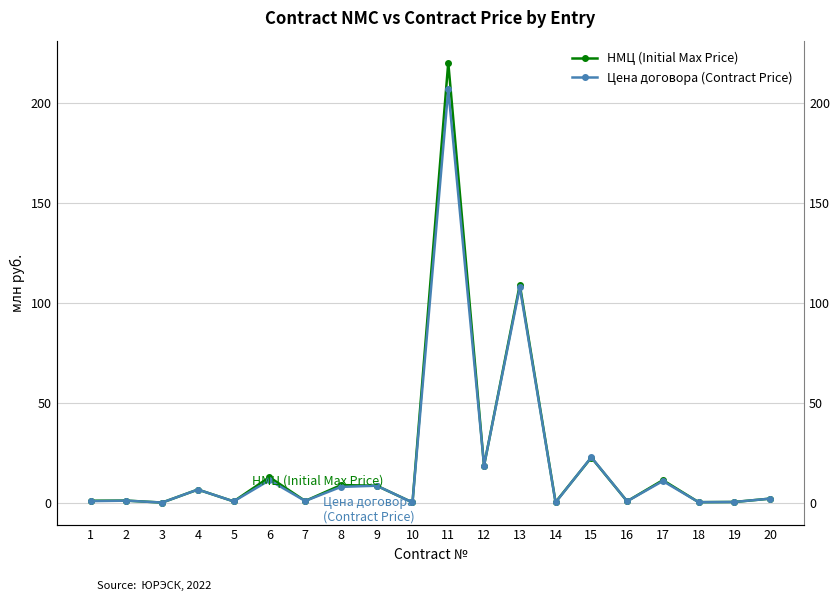

At which label is Цена договора (Contract Price) closest to 103?

13